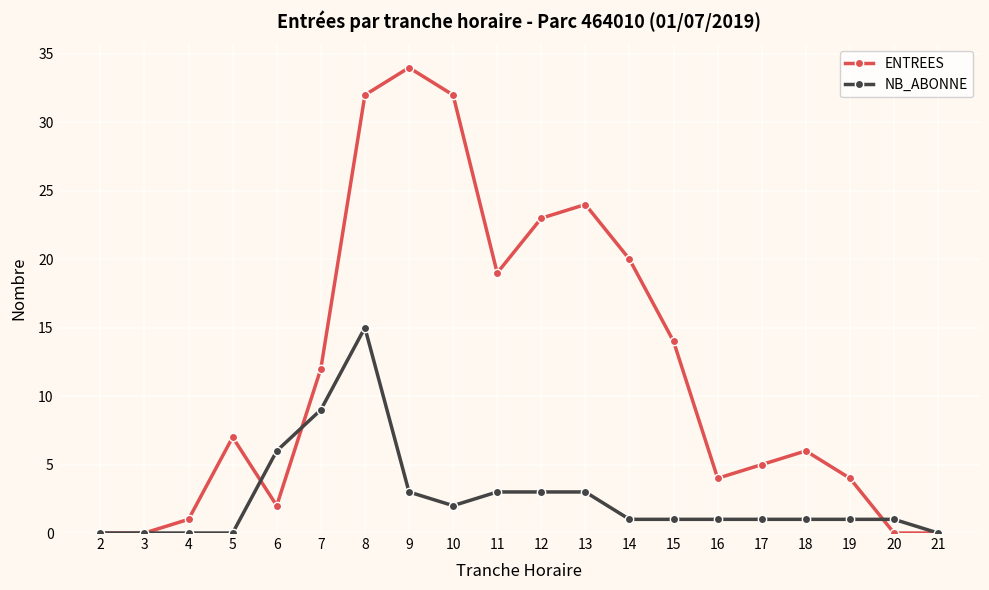

True or false: NB_ABONNE and ENTREES cross at least once.

True